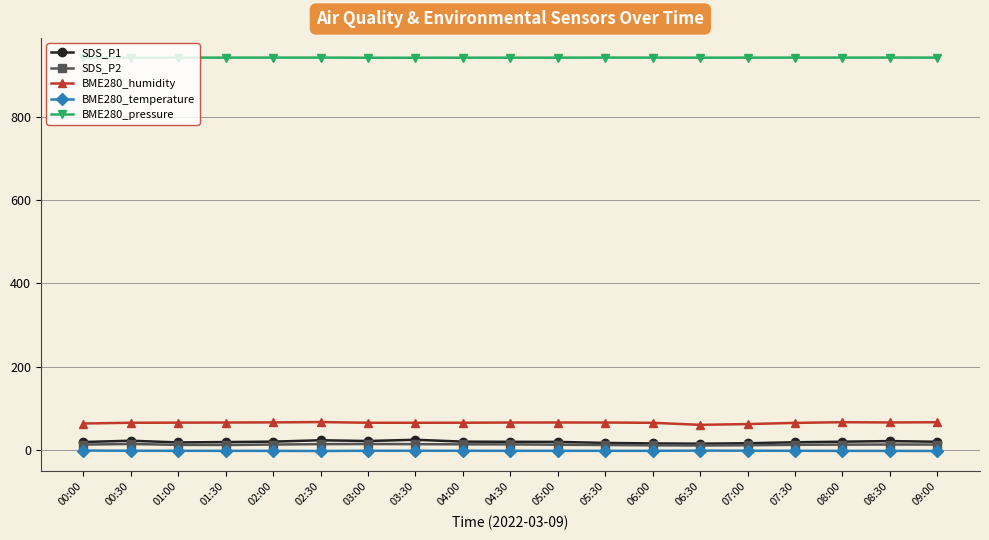

What is the label of the 18th point from the left?

08:30